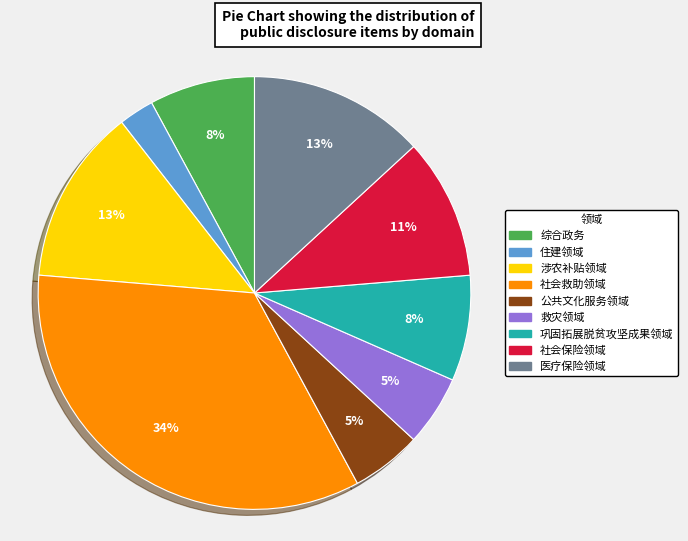

To the nearest percent, what percentage of the pie is 社会救助领域?

34%